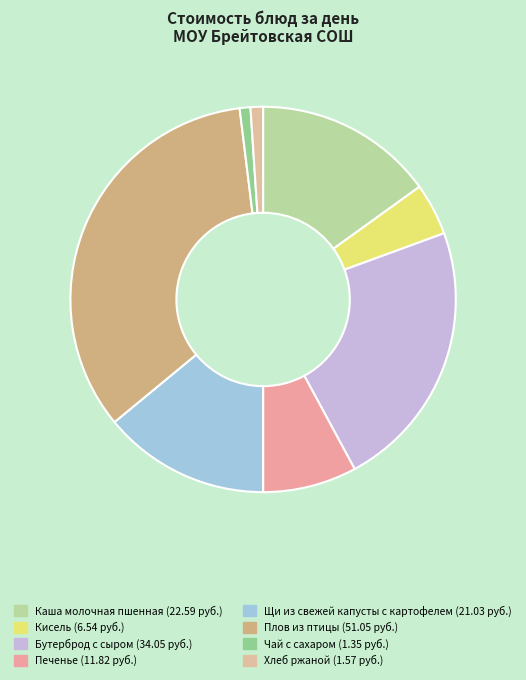

How many segments does this pie chart have?

8